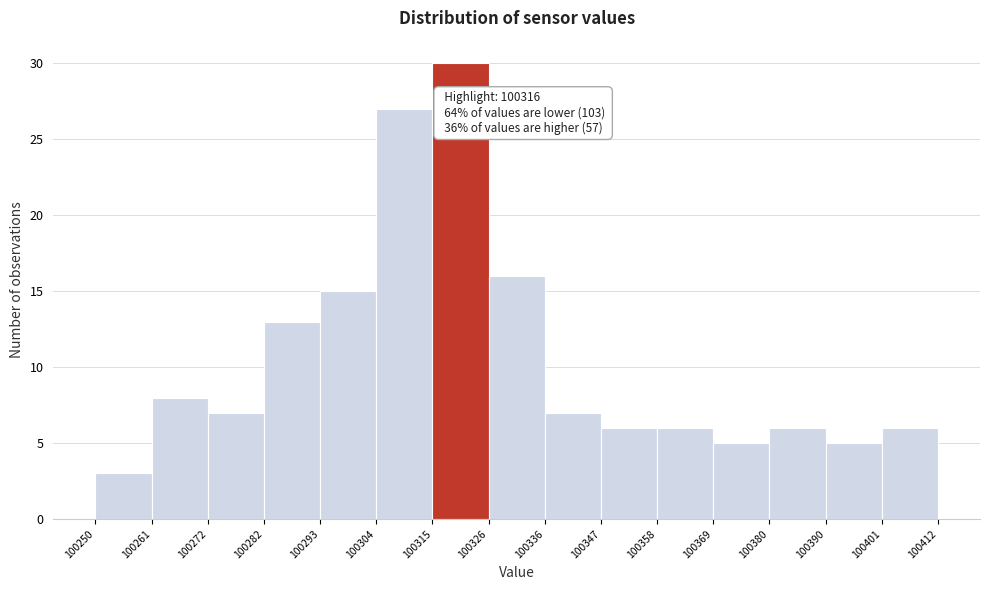

Which range on the x-axis has the tallest bar?

100315 to 100326